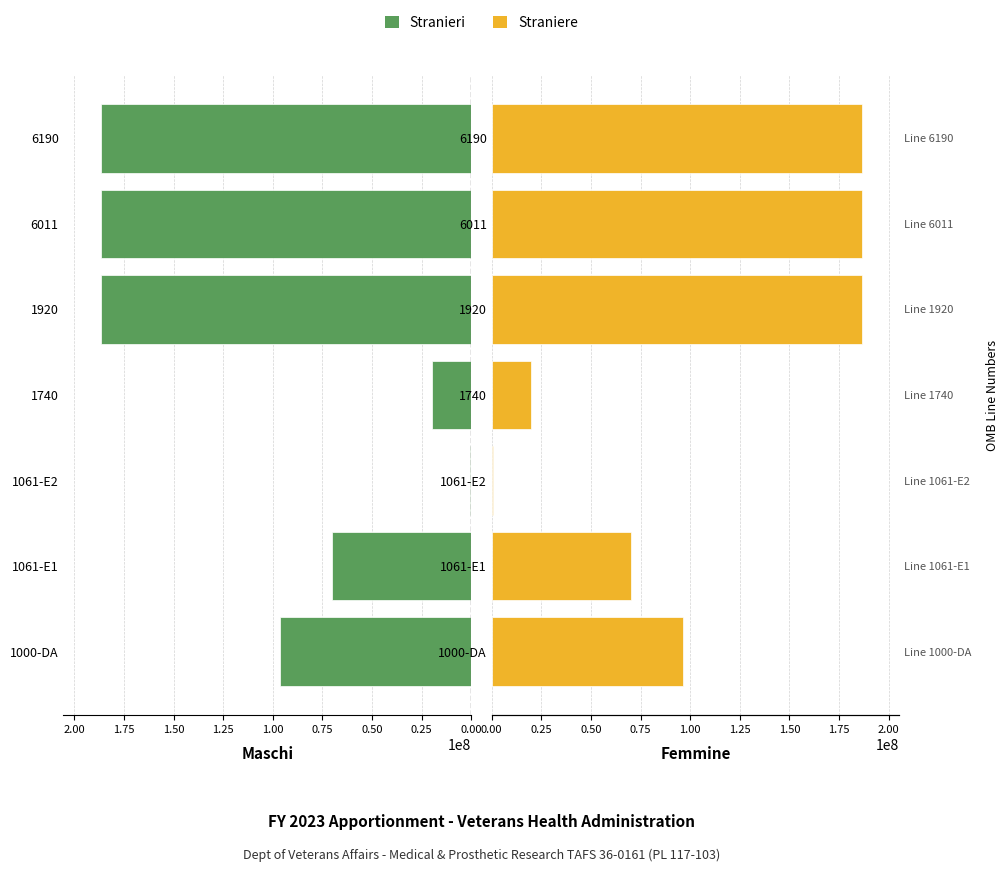

Reading left to right, what are all the values shown in this chart?

Stranieri: 96380419	70000000	430000	20000000	186810419	186810419	186810419
Straniere: 96380419	70000000	430000	20000000	186810419	186810419	186810419